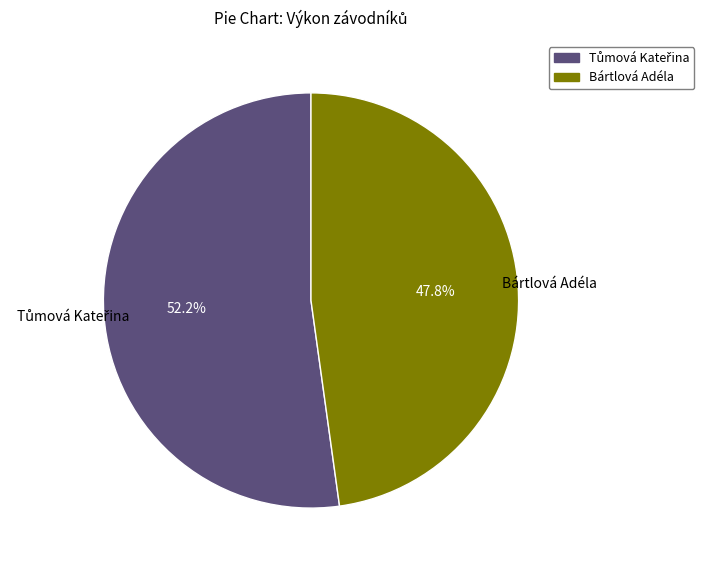

Is there any slice that represents more than half of the pie?

Yes